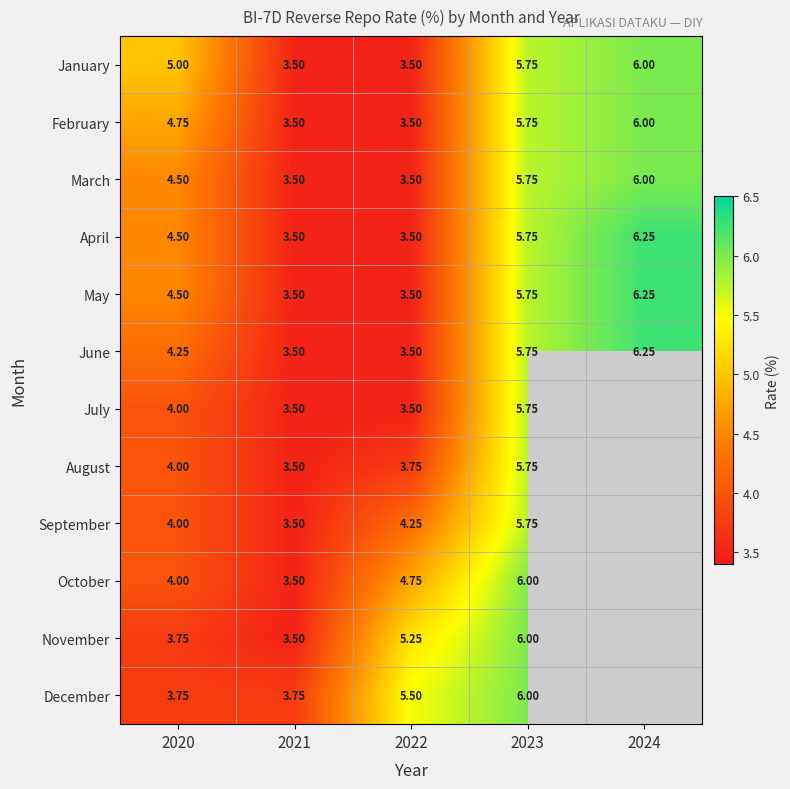

How many data points in April are less than 4?

2